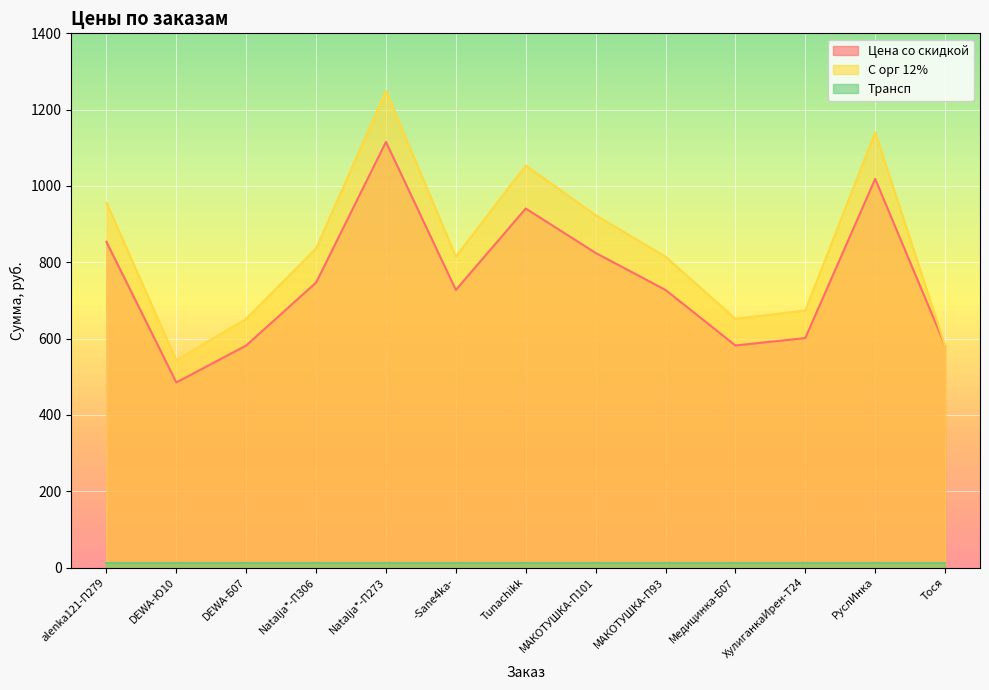

True or false: С орг 12% and Цена со скидкой cross at least once.

False